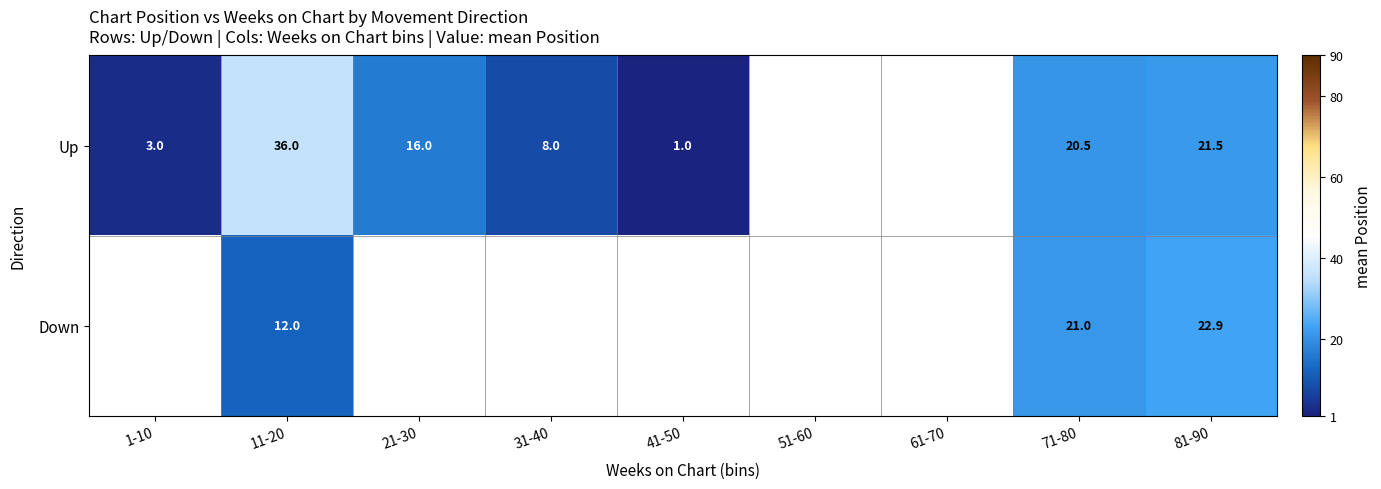

Is it true that Down equals 28.0 at 71-80?

False